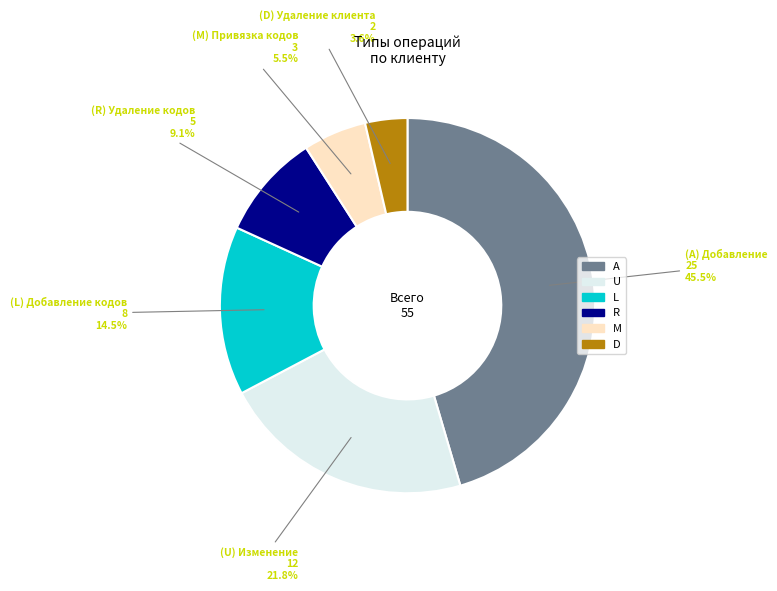

Does any single category account for the majority?

No